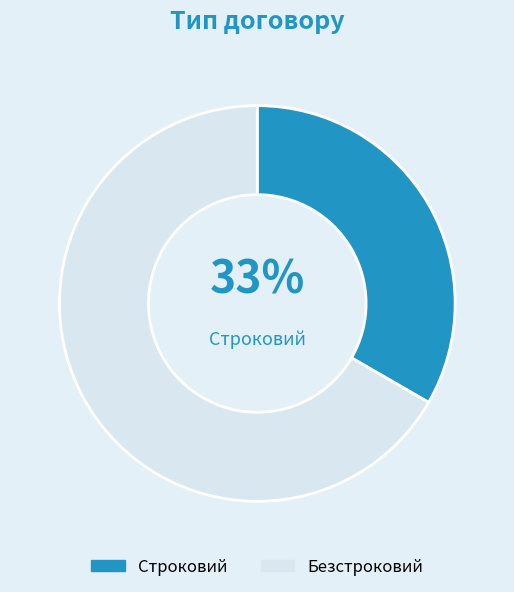

Count the number of slices in the pie.

2